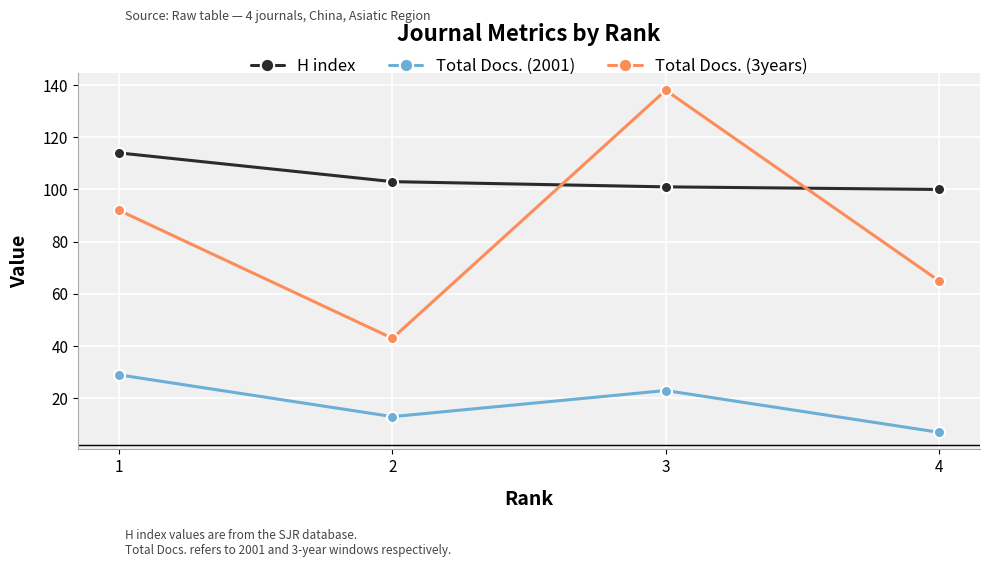

True or false: H index has more than 1 interior local peaks.

False